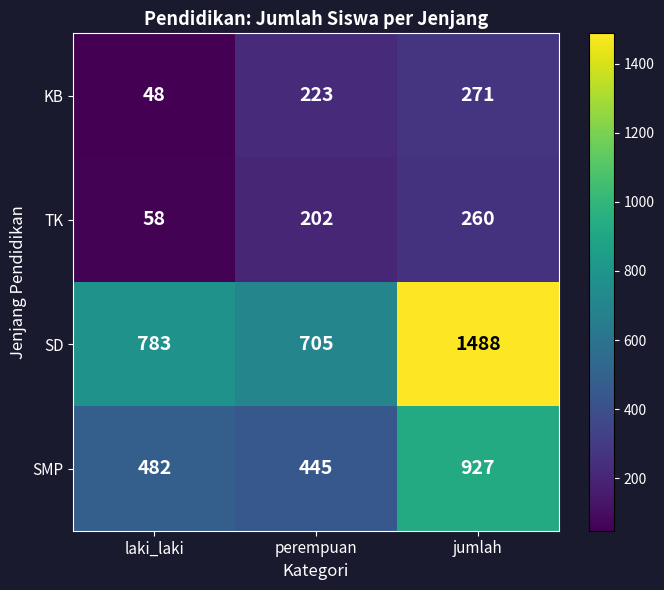

What is the total value across all series at laki_laki?

1371